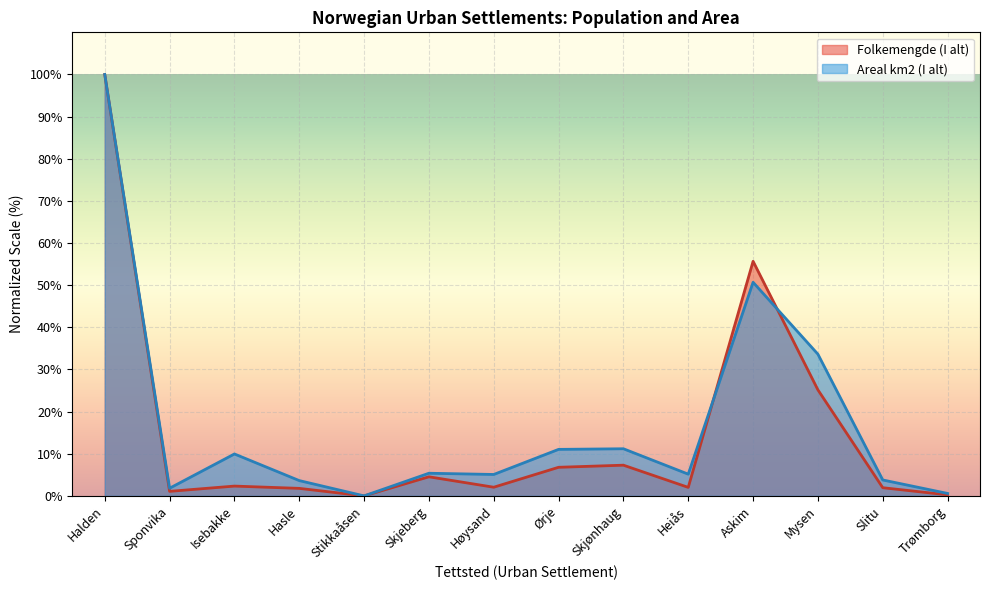

How many values in the Folkemengde (I alt) series exceed 2?

9